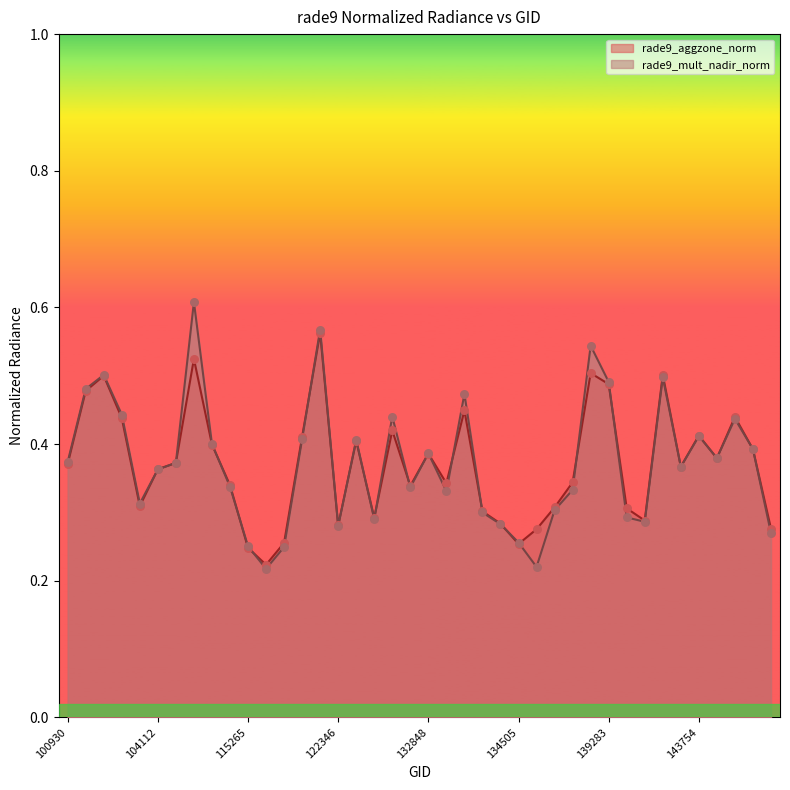

What are all the series names shown in the legend?

rade9_aggzone_norm, rade9_mult_nadir_norm